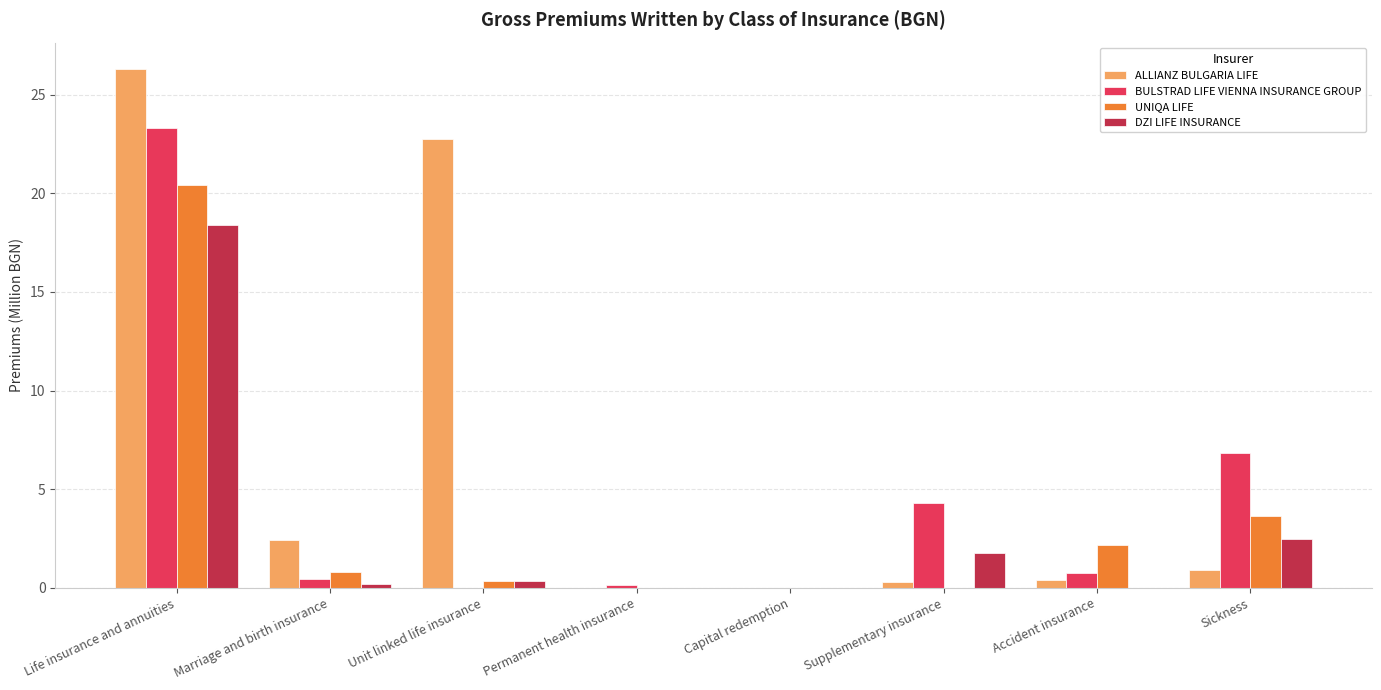

Are the bars horizontal?

No